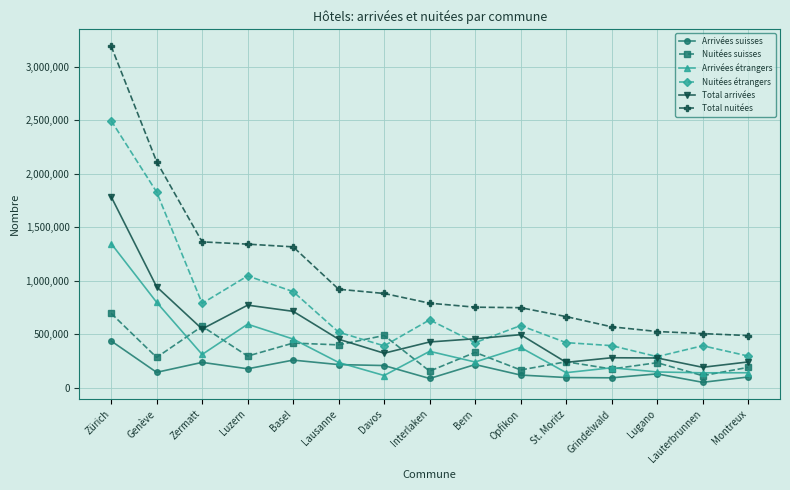

At which label does Total nuitées reach its peak?

Zürich